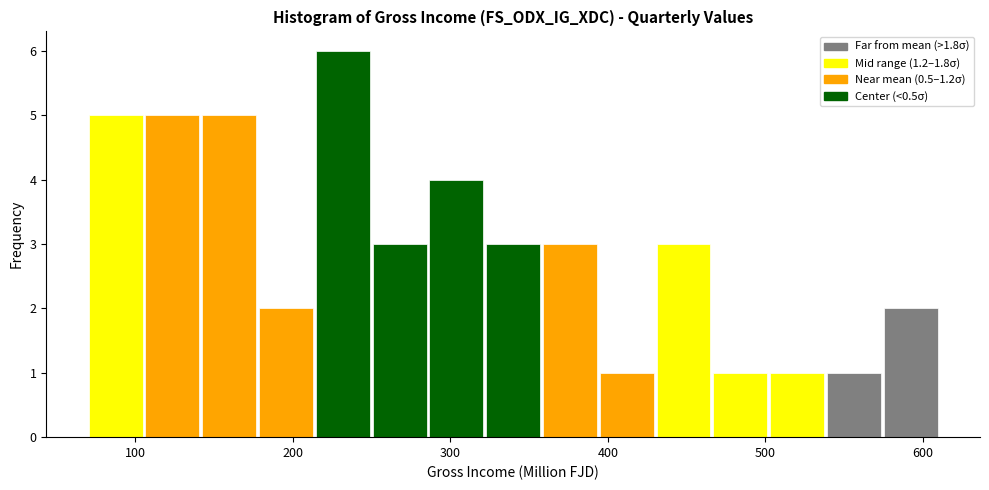

Around what value on the x-axis is the tallest bar? Give the approximate position of its centre, as read against the axis.

230